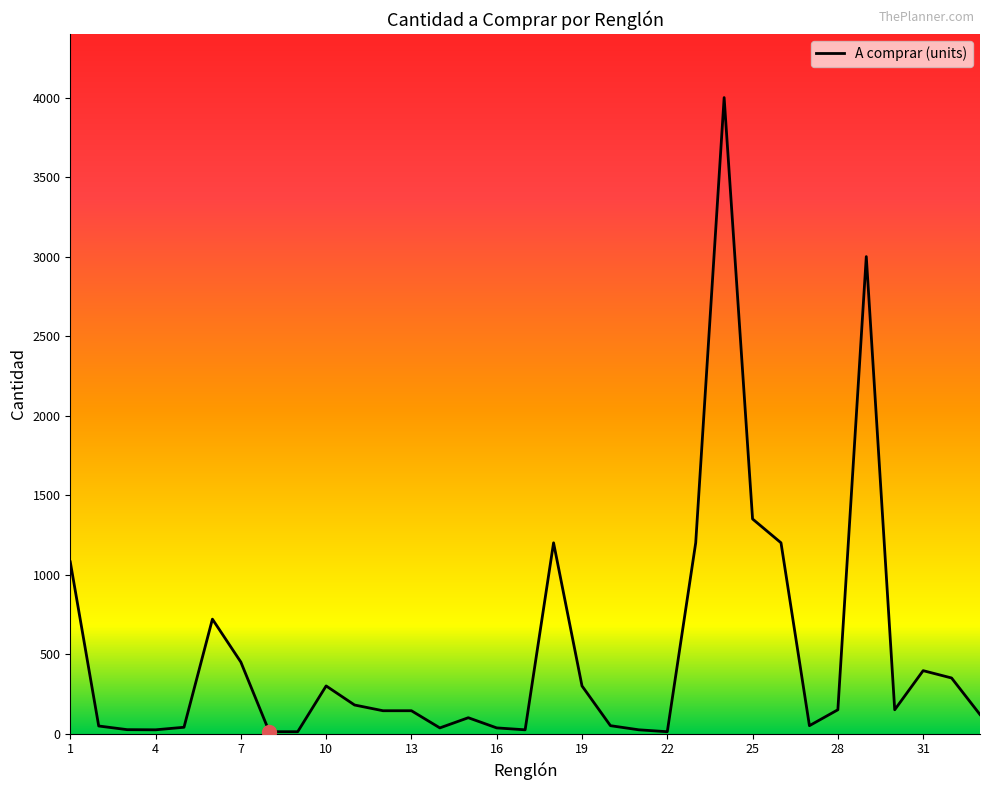

What is the maximum value shown in the chart?

4000